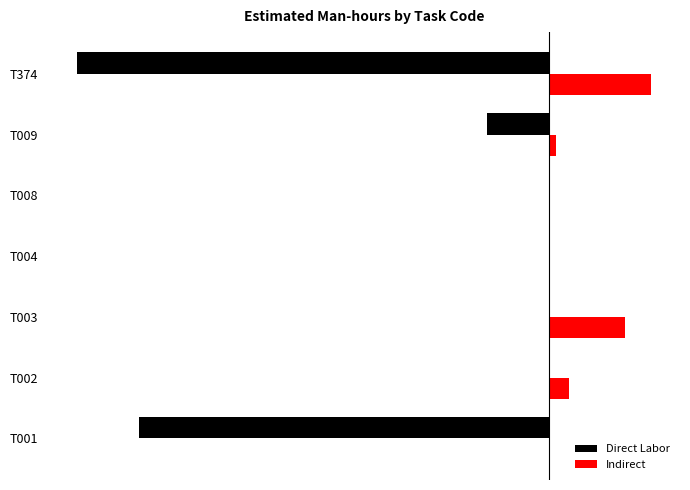

What are all the series names shown in the legend?

Direct Labor, Indirect